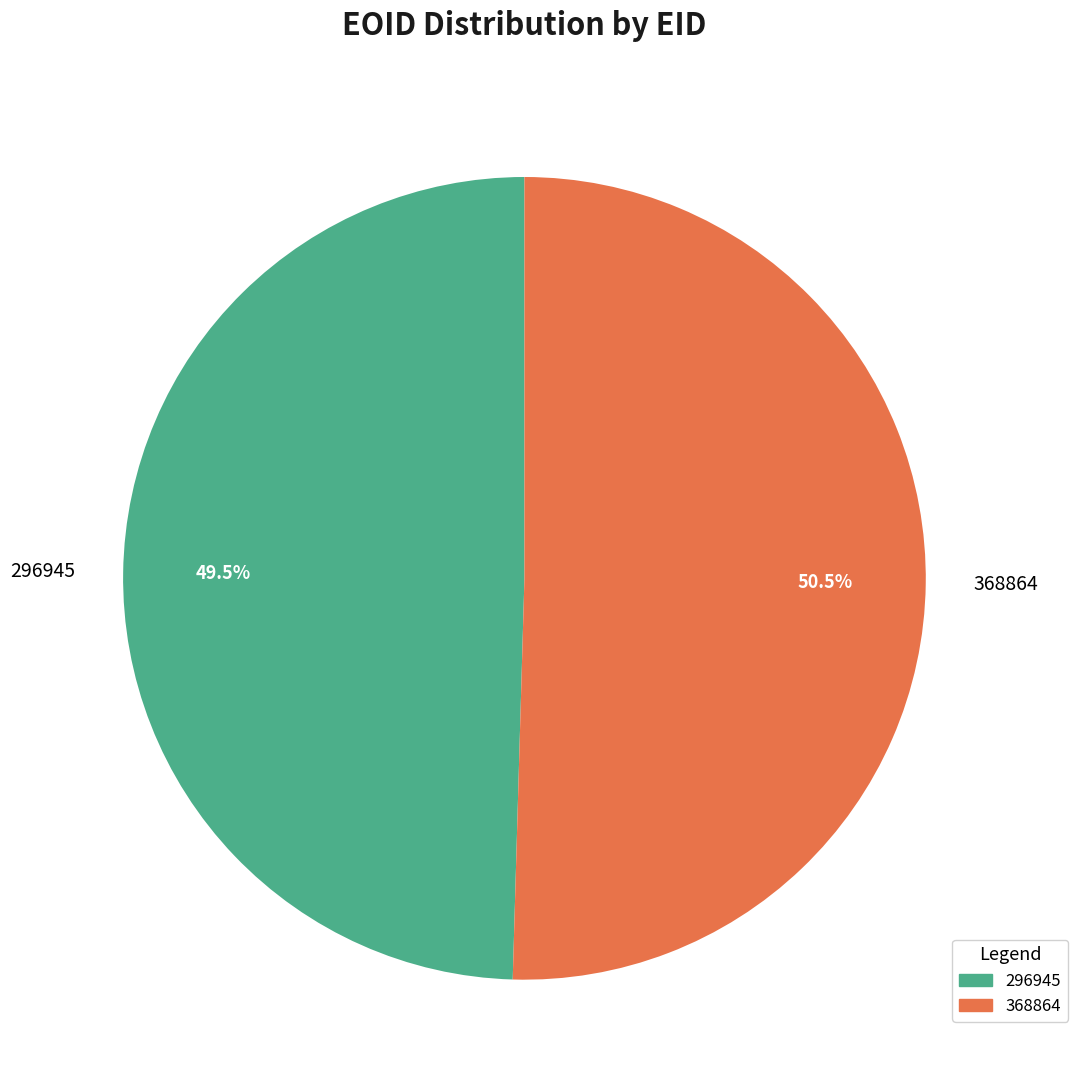

Combined, what portion of the pie is 296945 and 368864?

100.0%